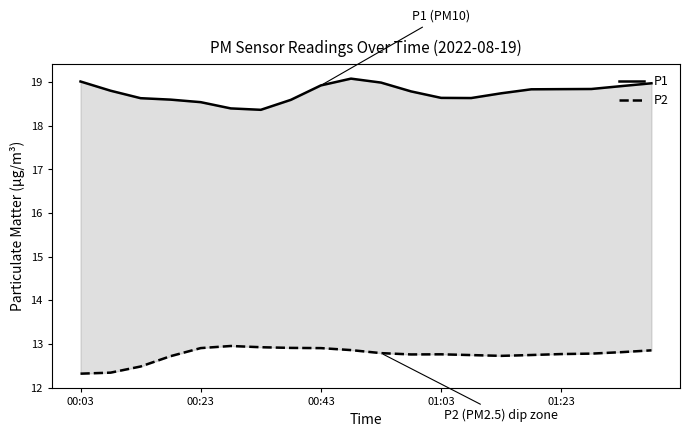

True or false: P1 and P2 intersect in this chart.

False